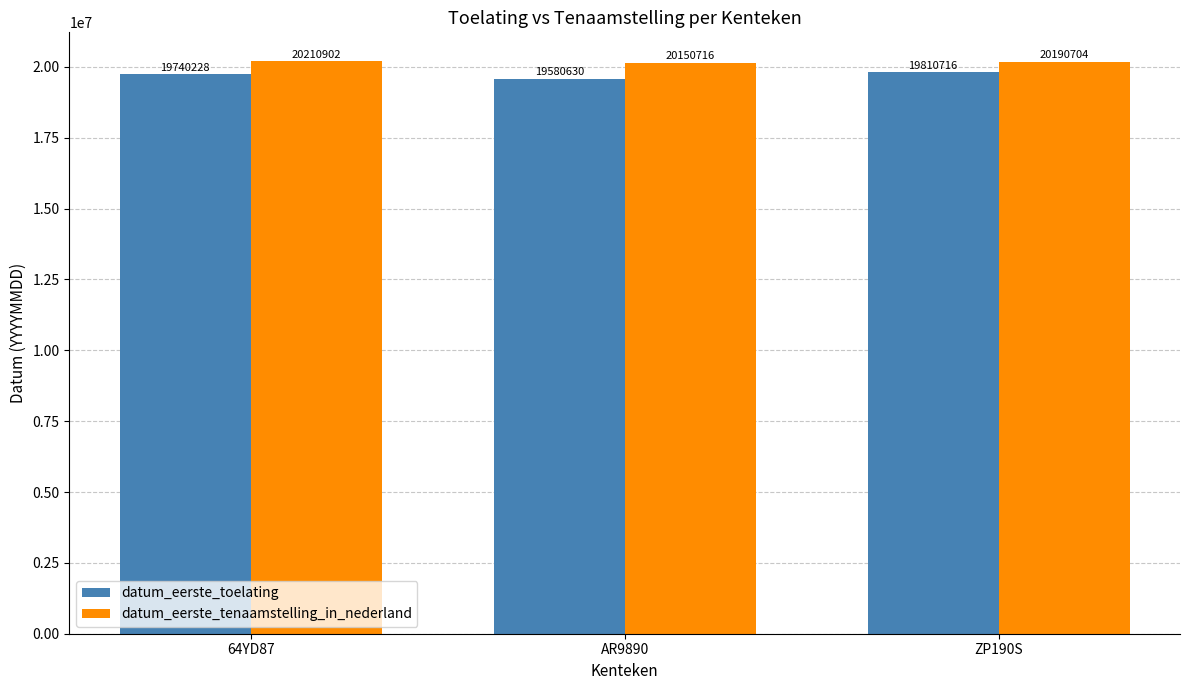

Rank the series by their maximum value, from highest to lowest.

datum_eerste_tenaamstelling_in_nederland, datum_eerste_toelating